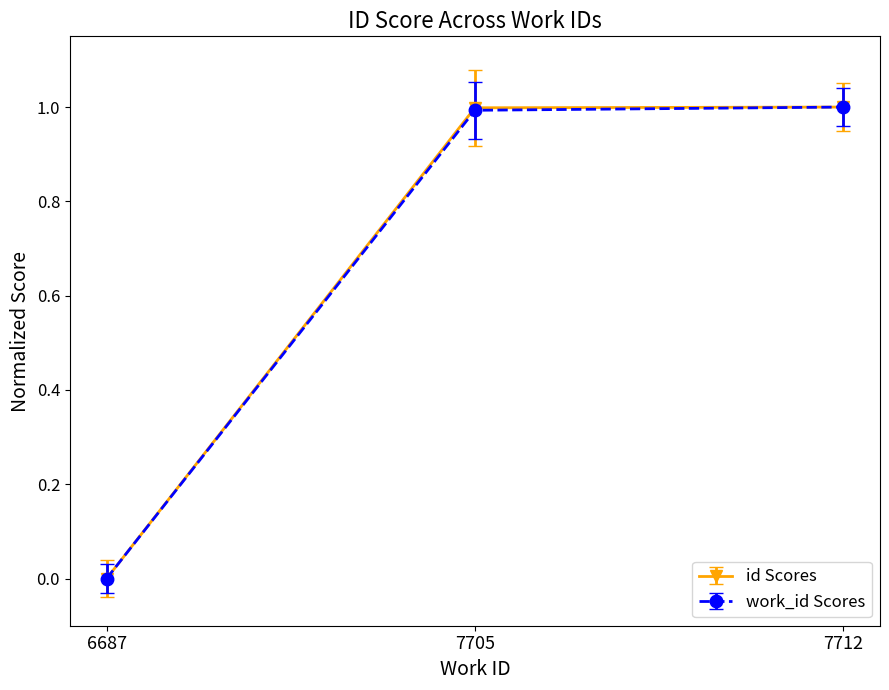

Count the number of data series in this chart.

2